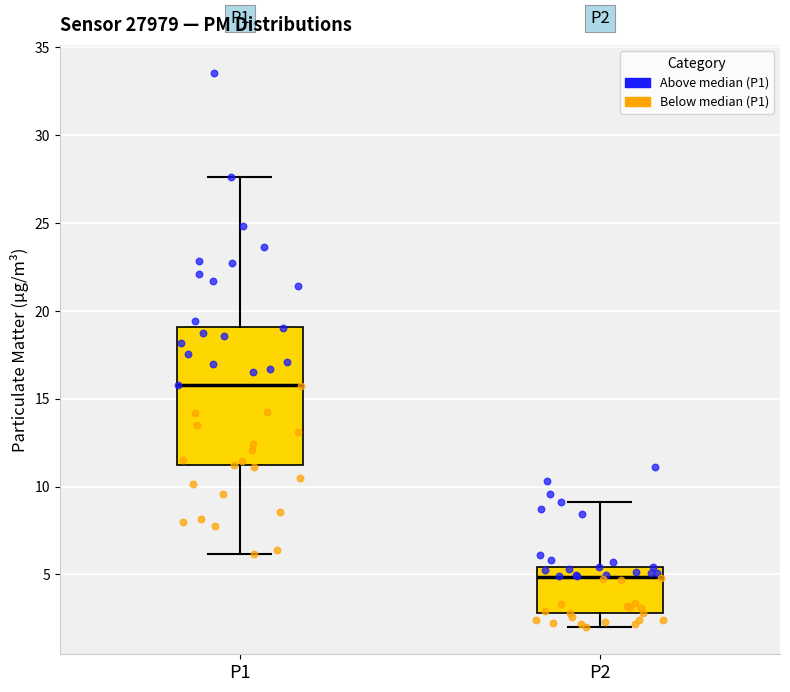

Reading left to right, read every box against the y-axis: the position of its median line, the range the box covers, and the ends of its whiskers. The values are not printed on the chart, so give them approximately, as read against the axis.

P1: median 16.0, box 11.0 to 19.0, whiskers 6.0 to 27.5
P2: median 5.0, box 3.0 to 5.5, whiskers 2.0 to 9.0